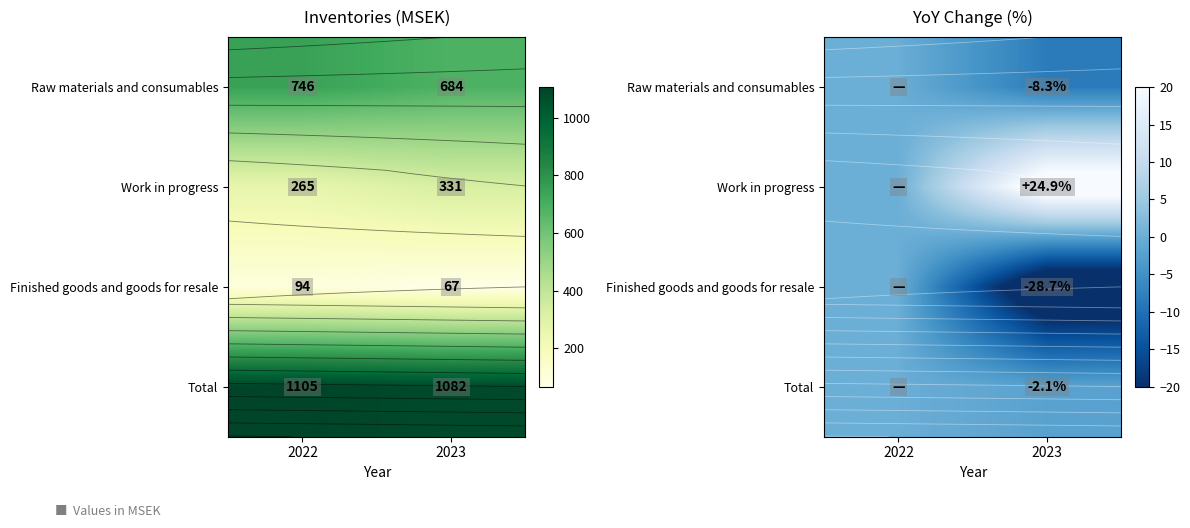

Which category has the highest value in the Raw materials and consumables series?

2022